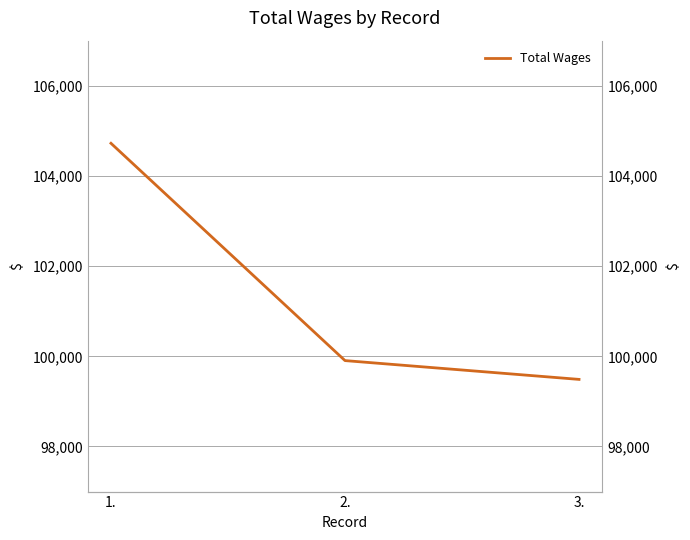

Reading left to right, what are all the values shown in this chart?

1.=104724	2.=99905	3.=99488